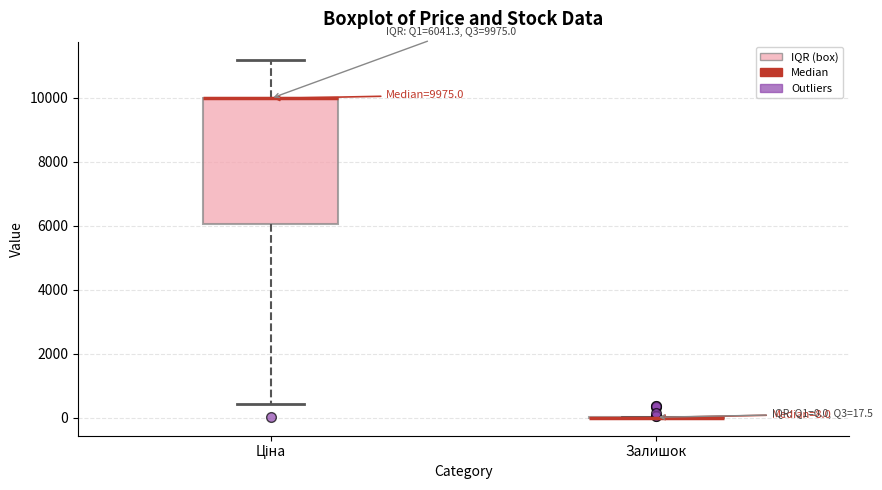

Comparing the boxes themselves (not the whiskers), which one is the tallest?

Ціна